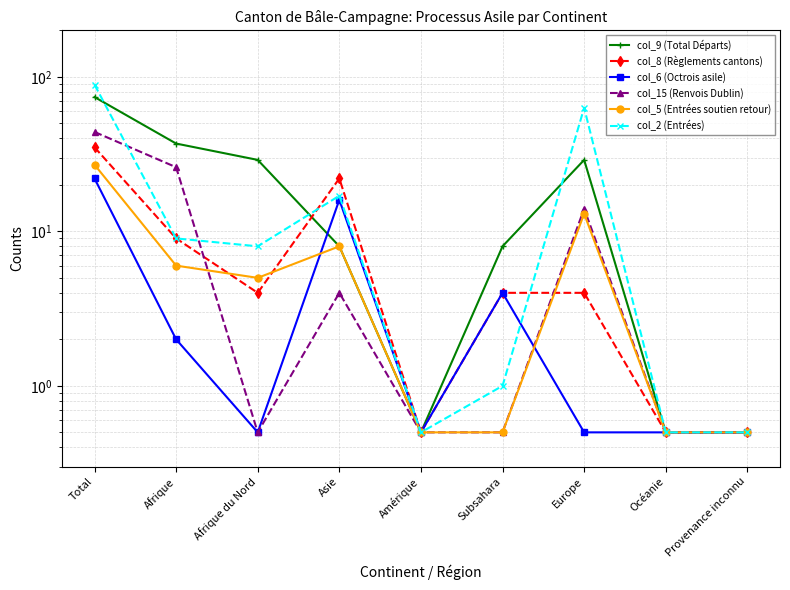

In col_9 (Total Départs), how many points are higher than both neighbors (excluding endpoints)?

1